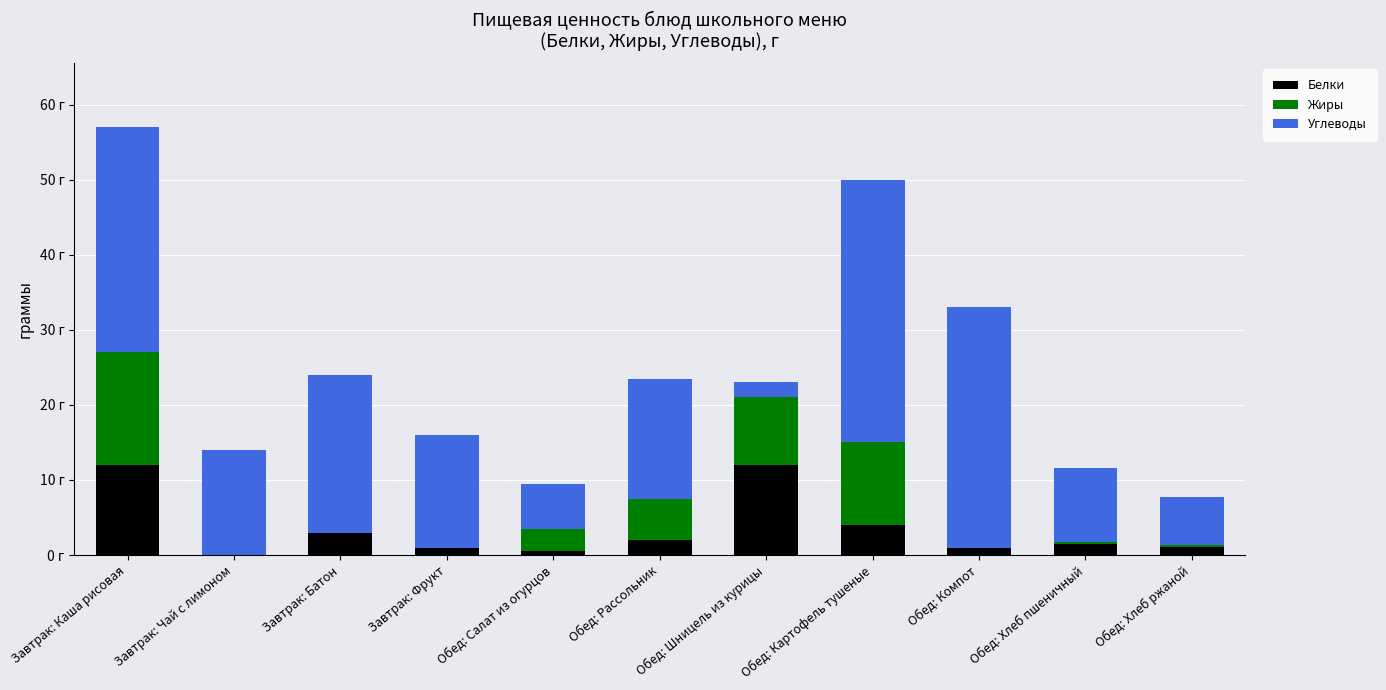

What are all the series names shown in the legend?

Белки, Жиры, Углеводы